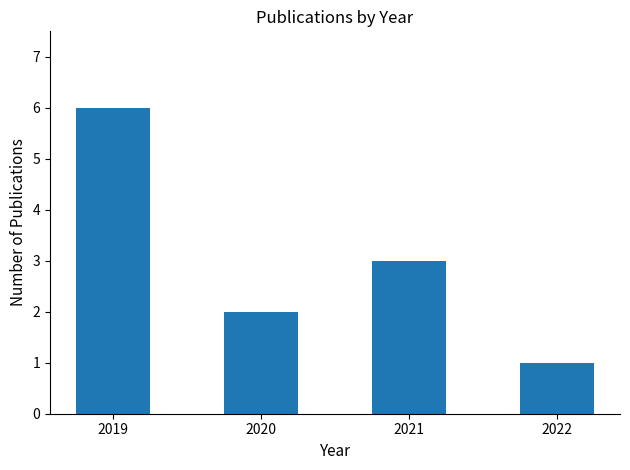

Reading left to right, what are all the values shown in this chart?

6	2	3	1